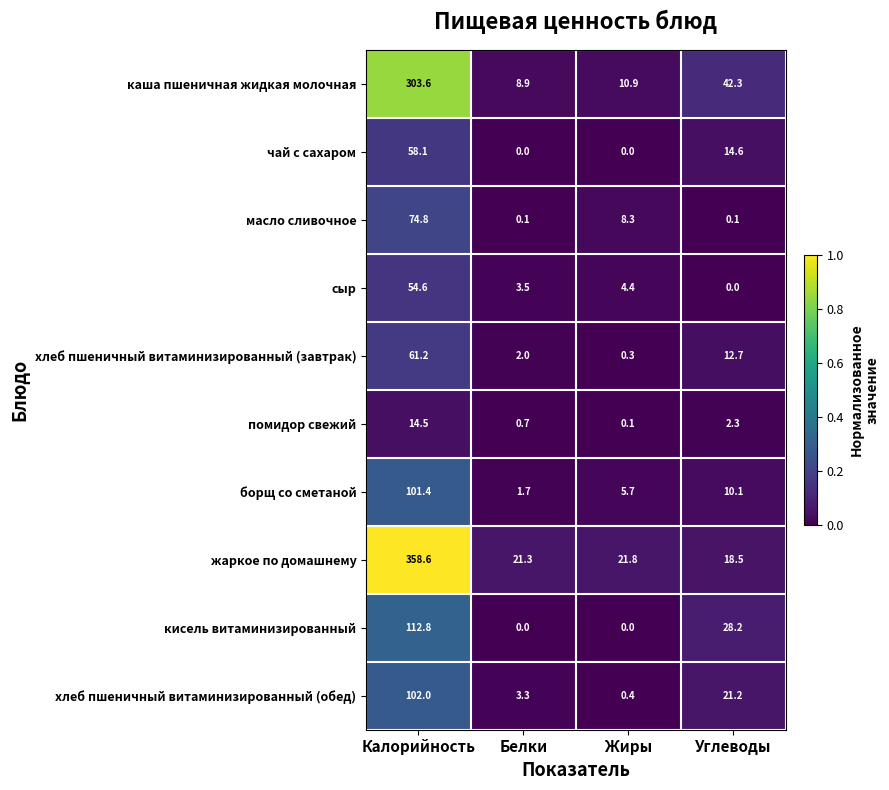

Count the number of data series in this chart.

10